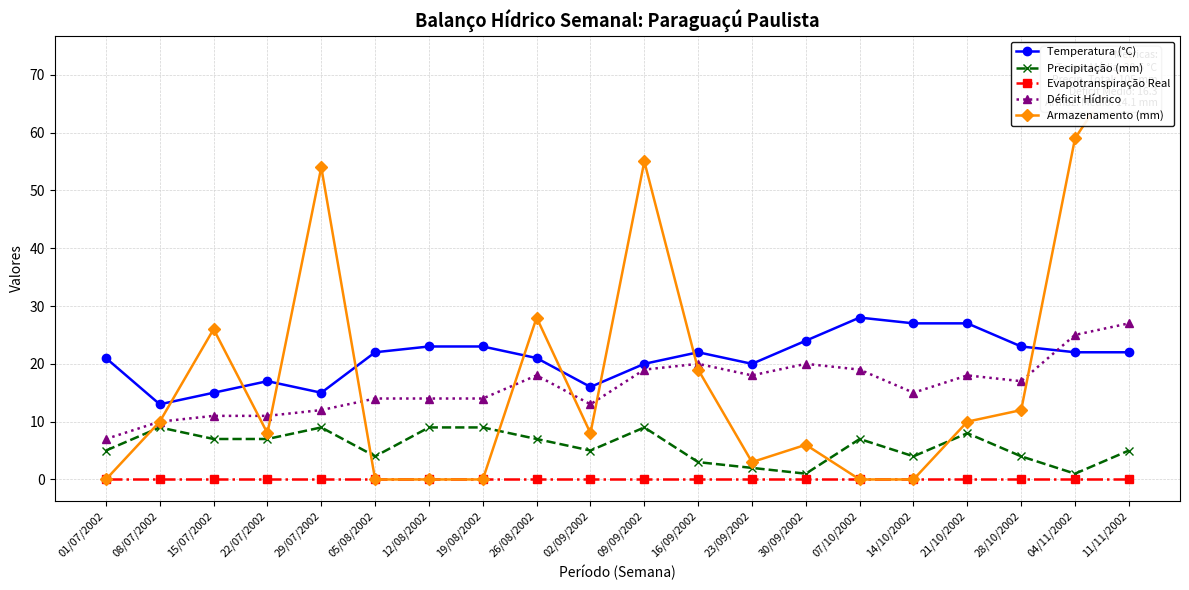

Which series has the largest total across all categories?

Temperatura (°C)